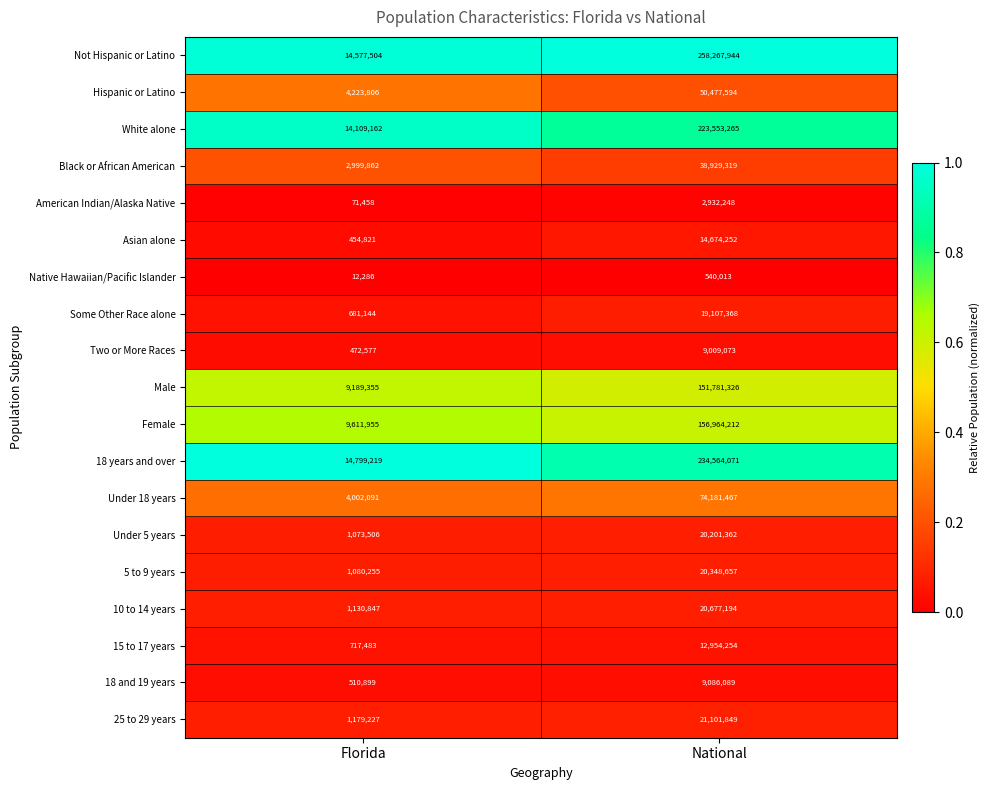

Which category has the highest value in the White alone series?

National